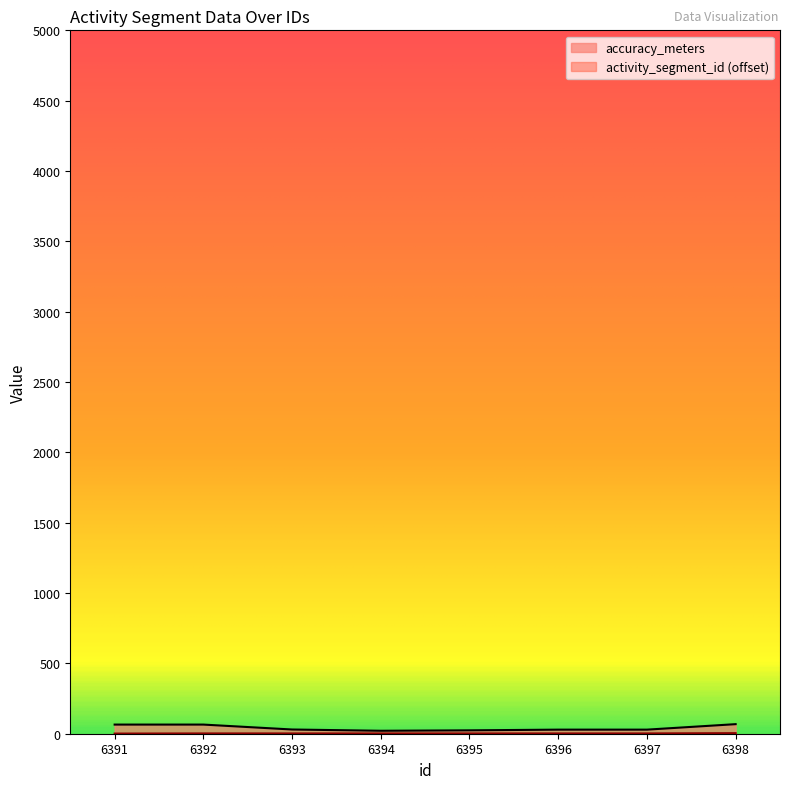

Where does the accuracy_meters series first go above 30?

6391